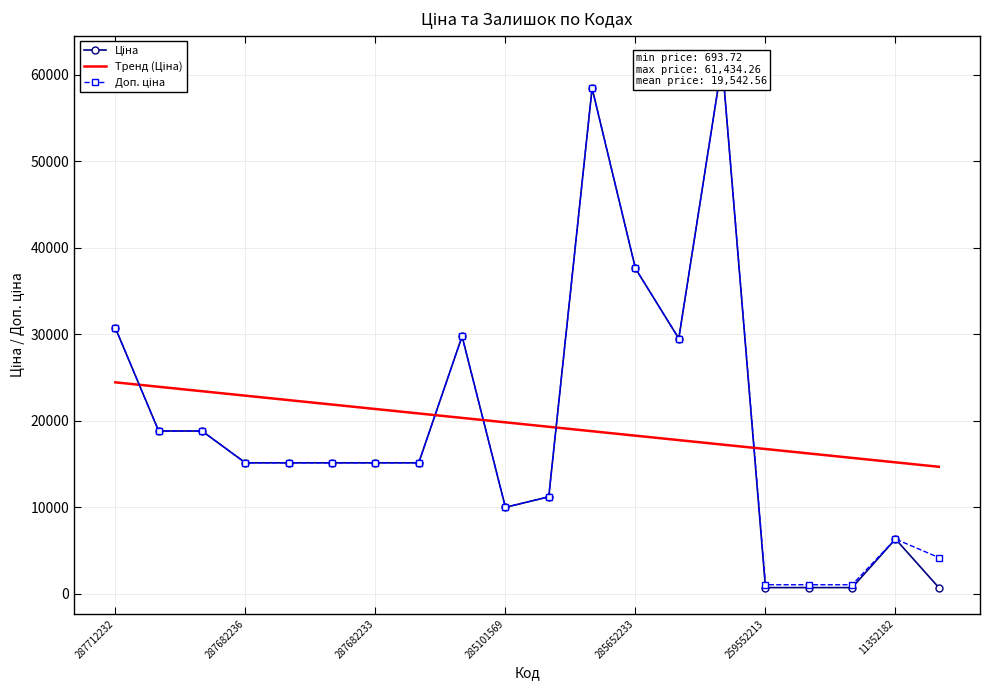

What is the sum of all Доп. ціна values?

395315.2